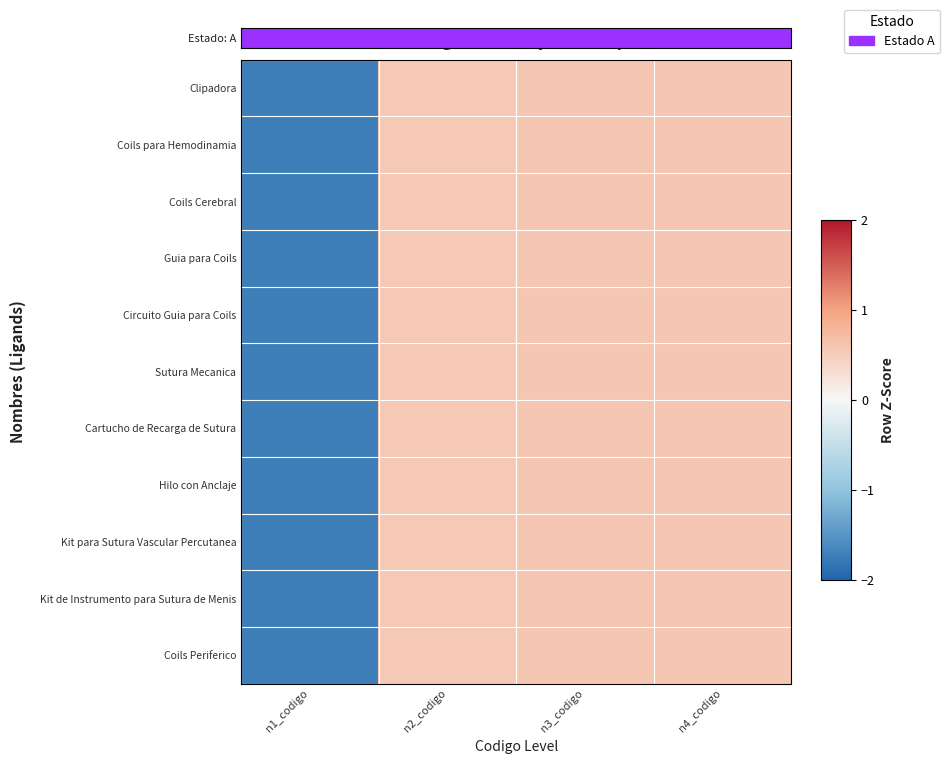

What is the highest value of the Coils Periferico series?

0.6